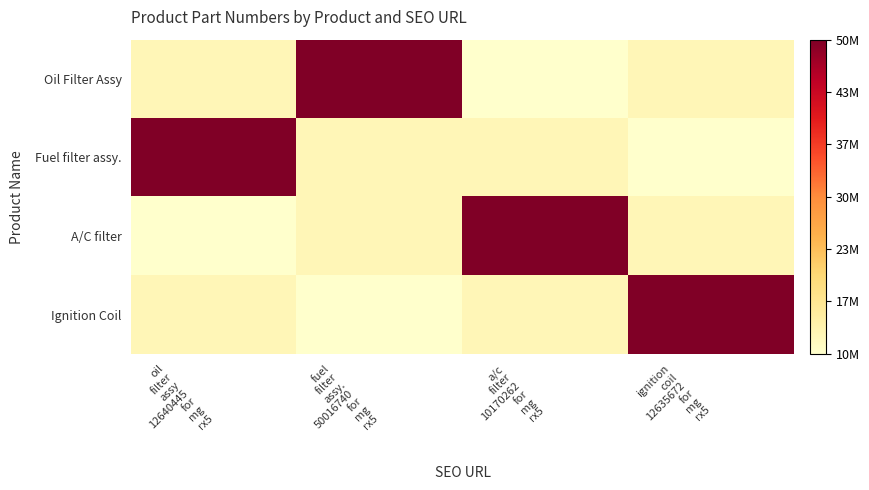

What is the total value across all series at fuel
filter
assy.
50016740
for
mg
rx5?

85463119